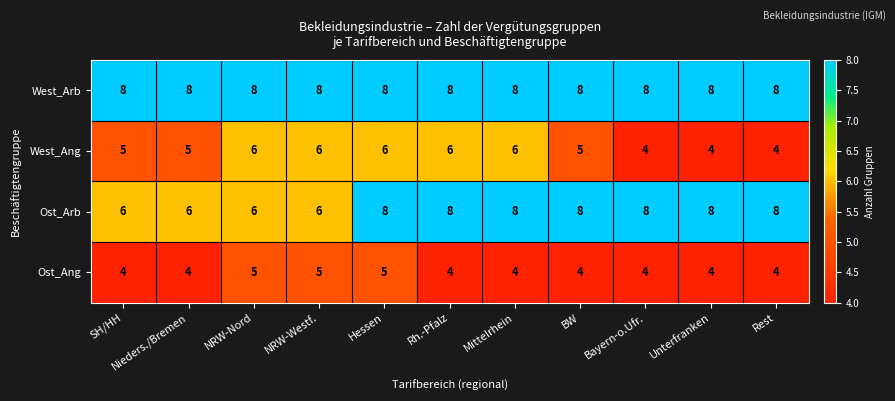

Is it true that West_Ang equals 6 at Rh.-Pfalz?

True